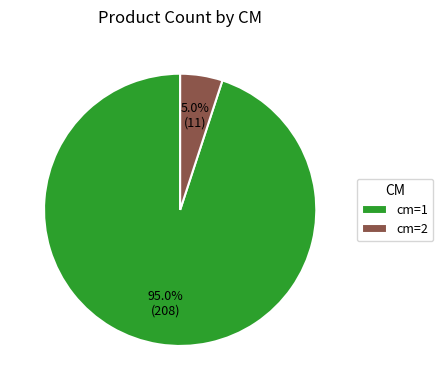

To the nearest percent, what is the average slice percentage?

50%